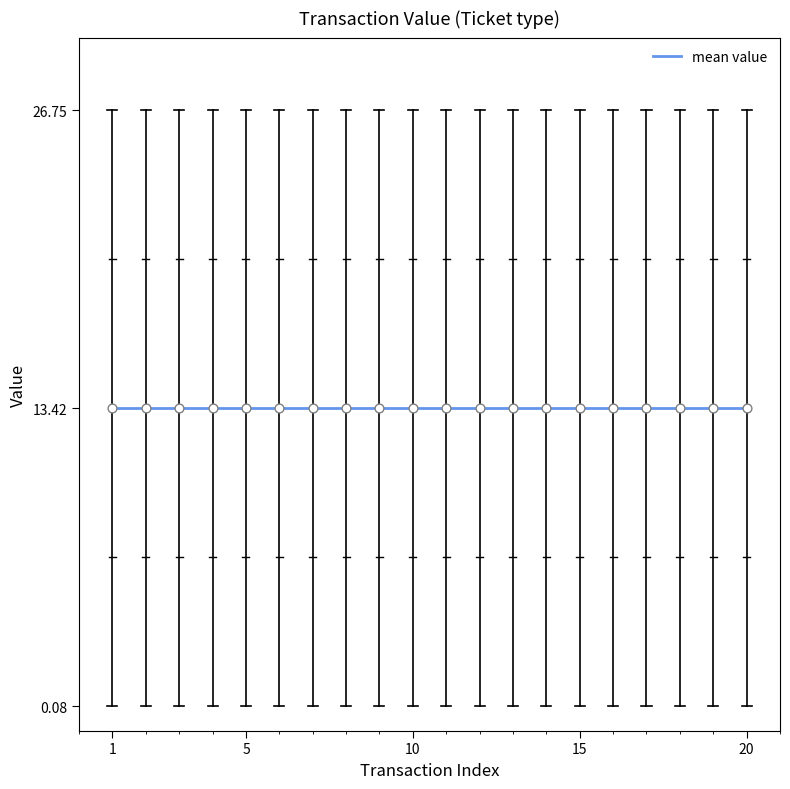

At which category is the sum across all series the highest?

1